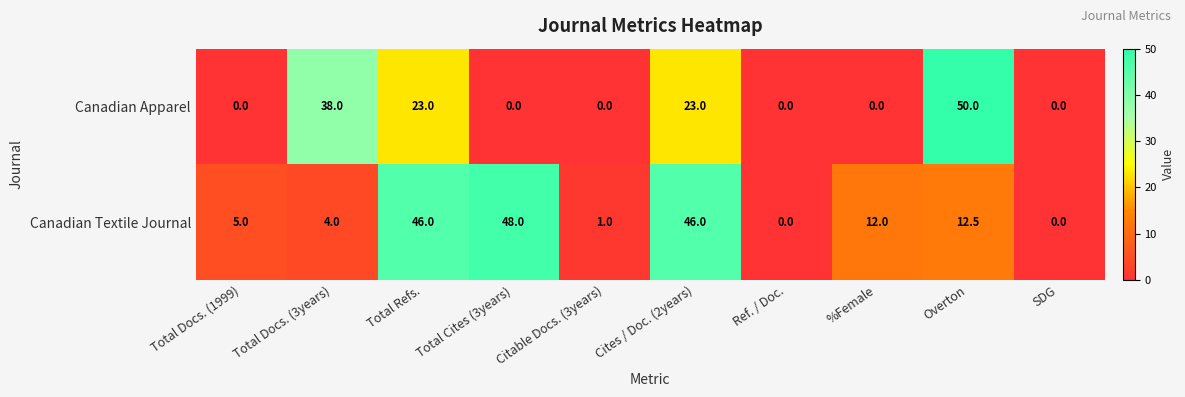

What is the difference between the maximum and minimum values in the Canadian Apparel series?

50.0